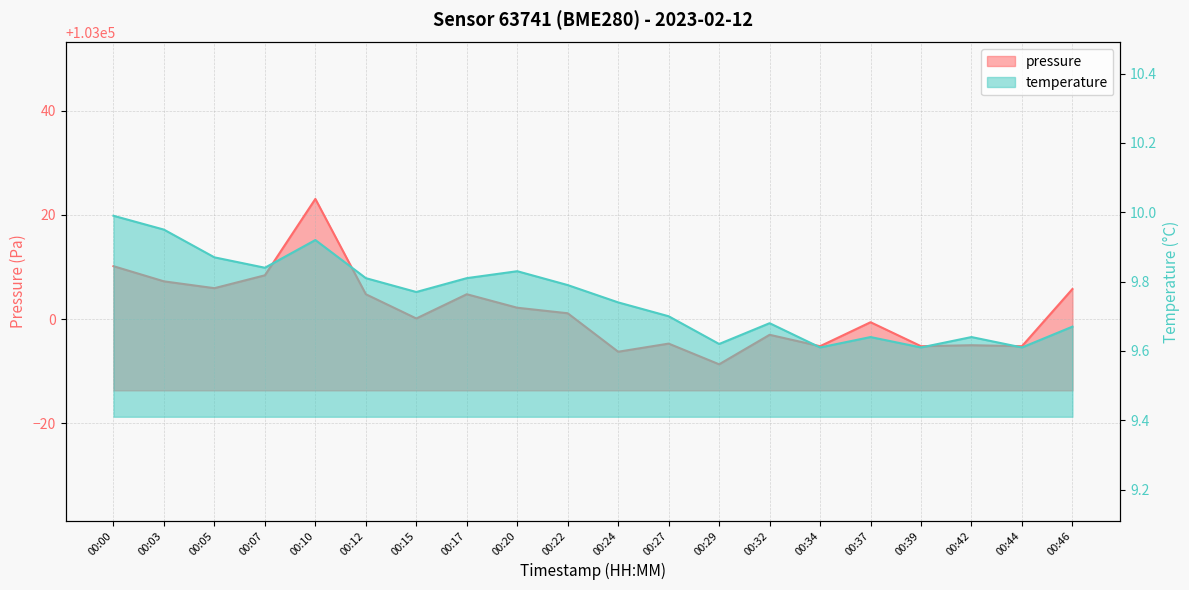

What is the spread (max minus min) of values at 00:24?

102984.0